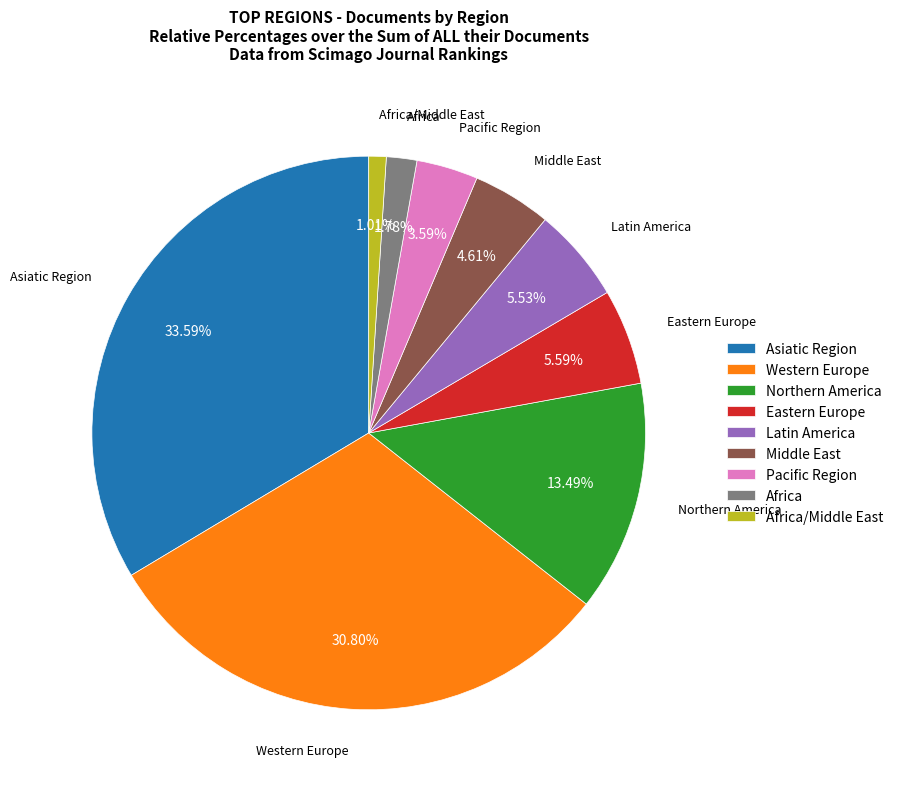

Is there any slice that represents more than half of the pie?

No